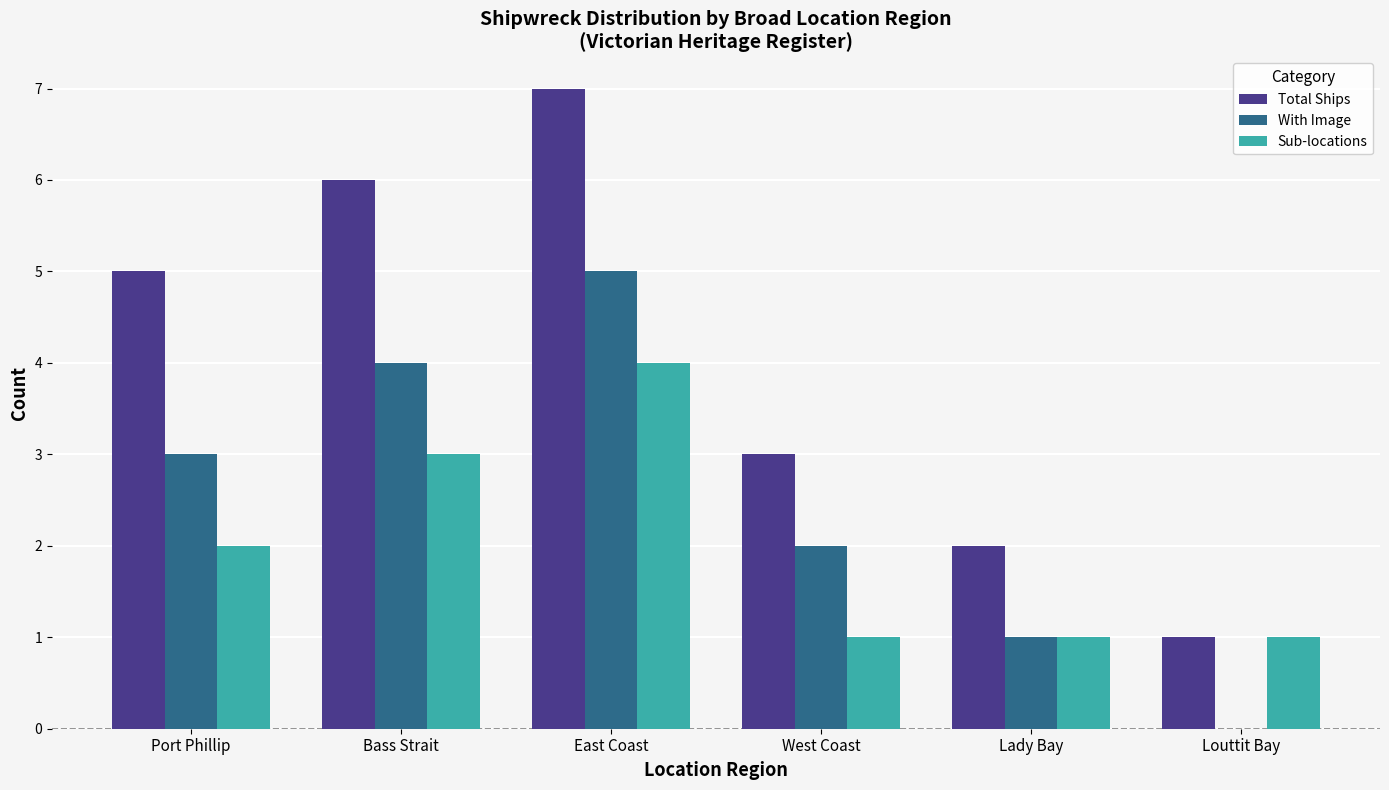

Reading left to right, list all the values displayed in this chart.

Total Ships: Port Phillip=5	Bass Strait=6	East Coast=7	West Coast=3	Lady Bay=2	Louttit Bay=1
With Image: Port Phillip=3	Bass Strait=4	East Coast=5	West Coast=2	Lady Bay=1	Louttit Bay=0
Sub-locations: Port Phillip=2	Bass Strait=3	East Coast=4	West Coast=1	Lady Bay=1	Louttit Bay=1